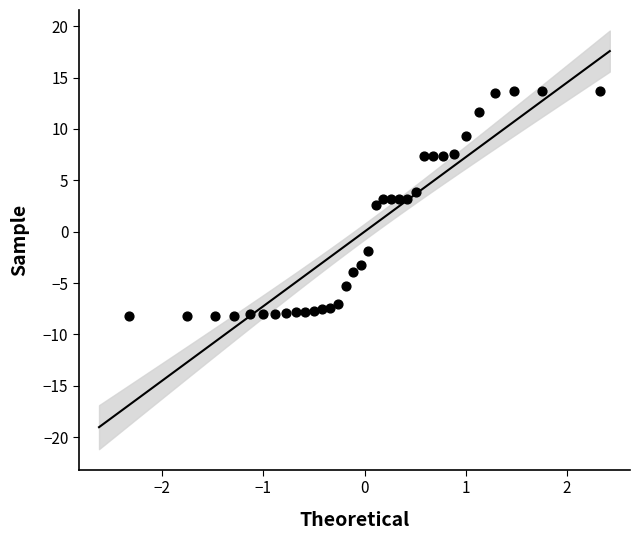

What Y value in the scatter plot is closest to 2?

2.6